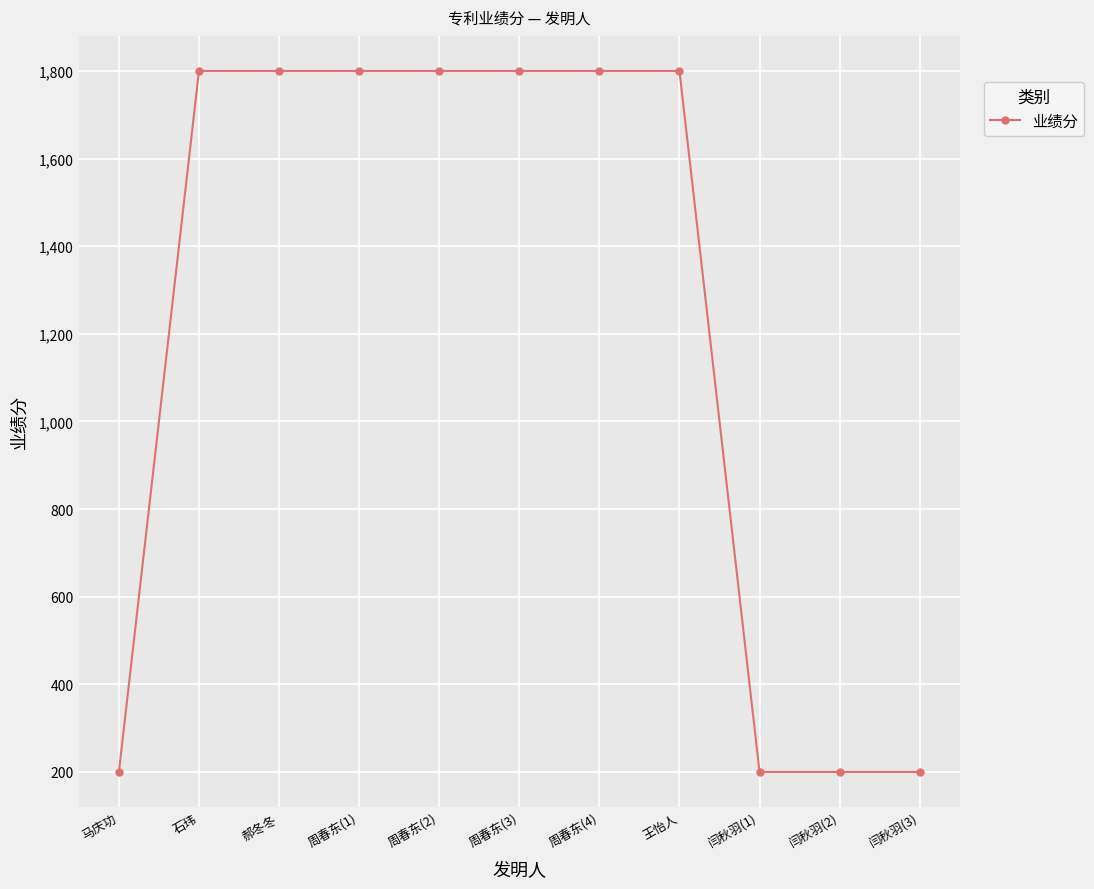

What is the value of the 3rd point from the left?

1800